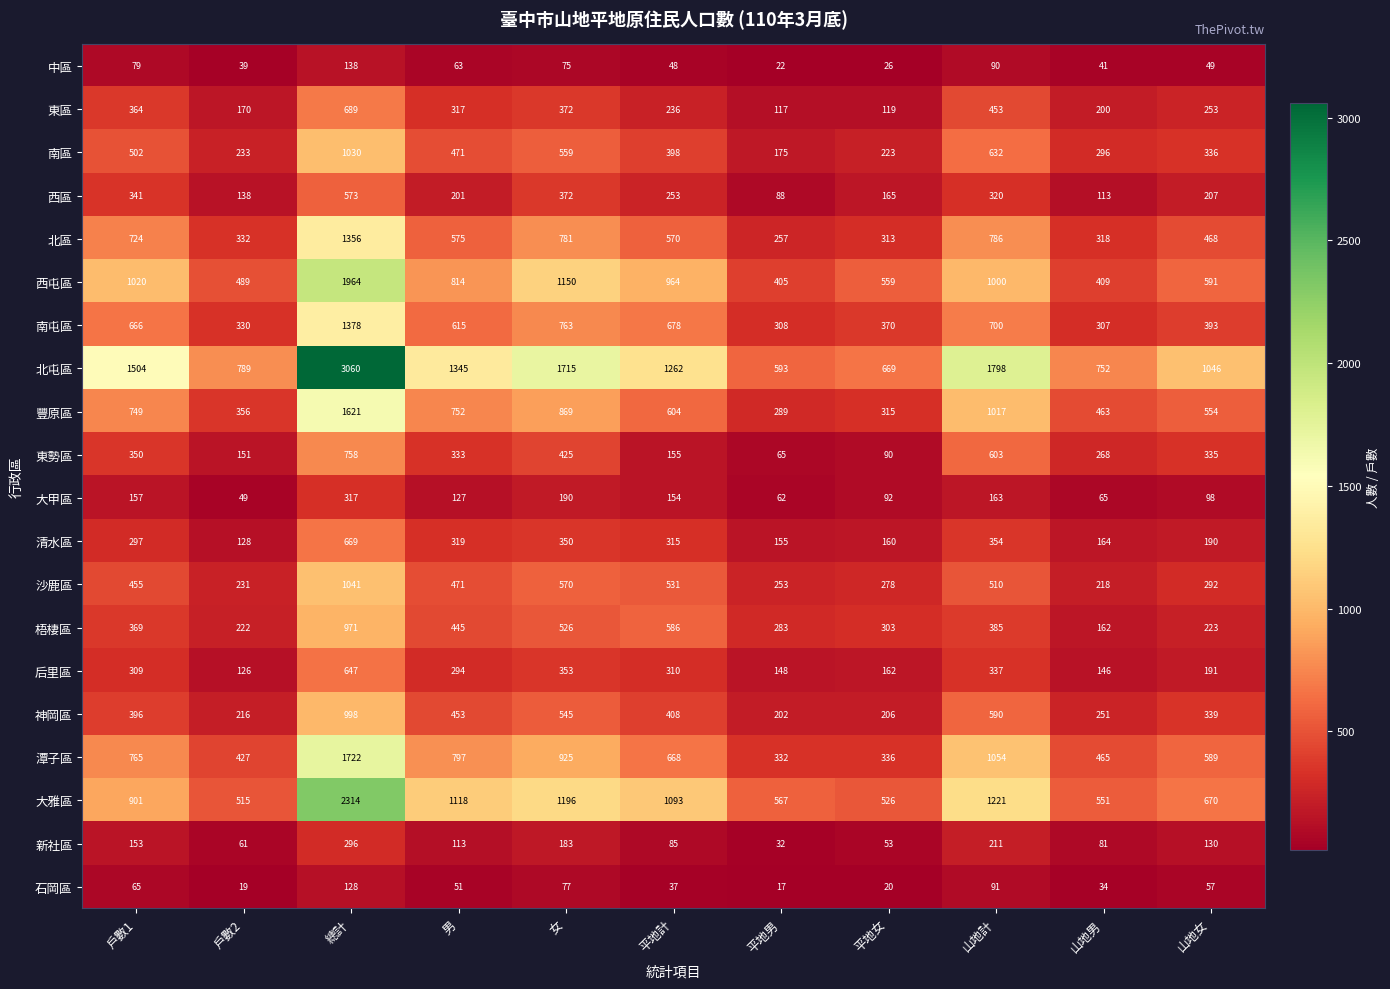

At which category is the sum across all series the highest?

總計